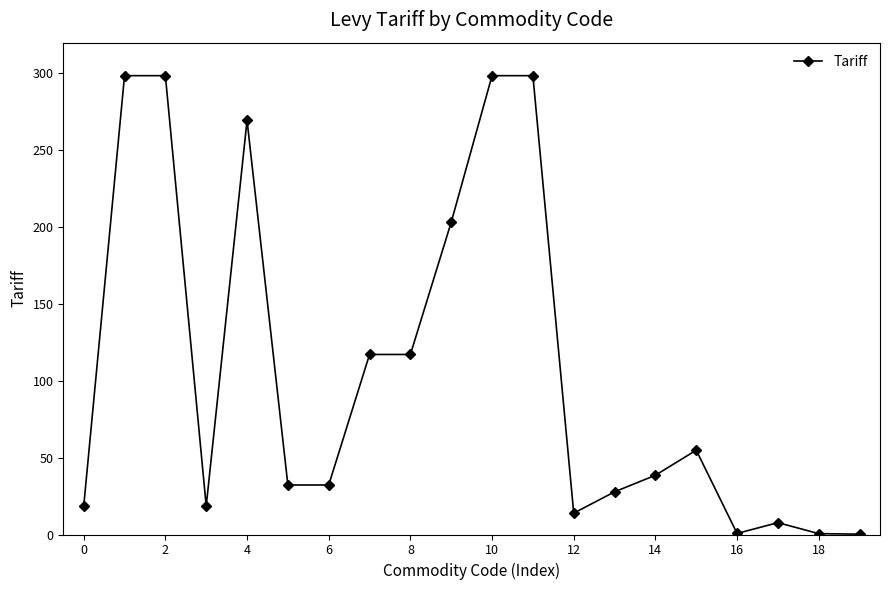

What is the average value?

107.3